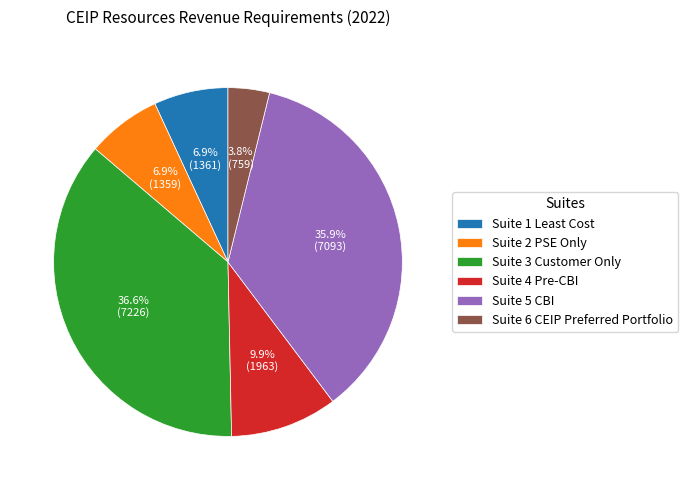

Is it true that Suite 6 CEIP Preferred Portfolio is 4% of the pie?

True